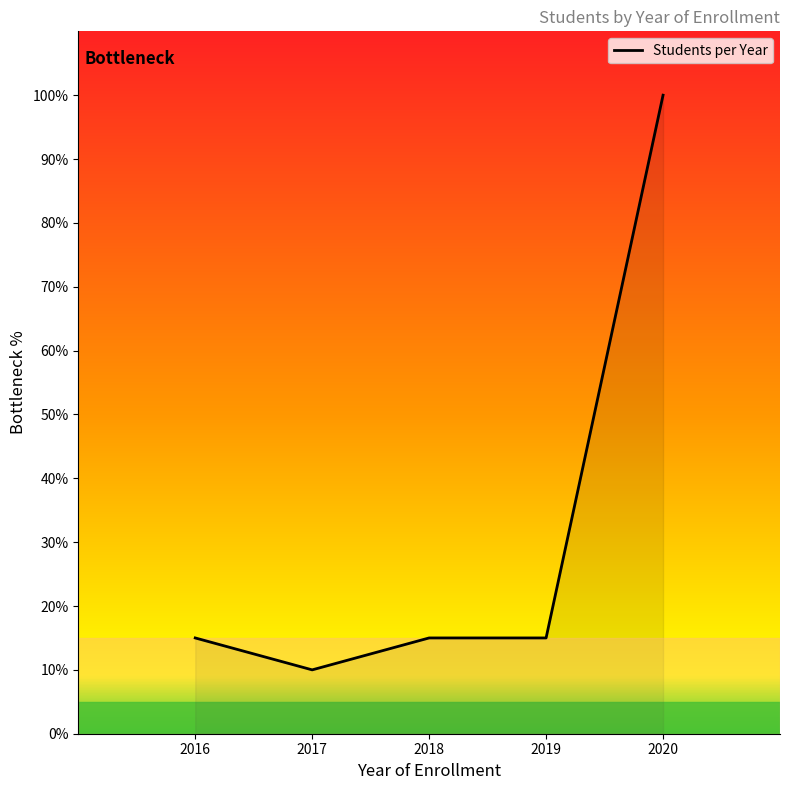

How many lines are shown in the chart?

1